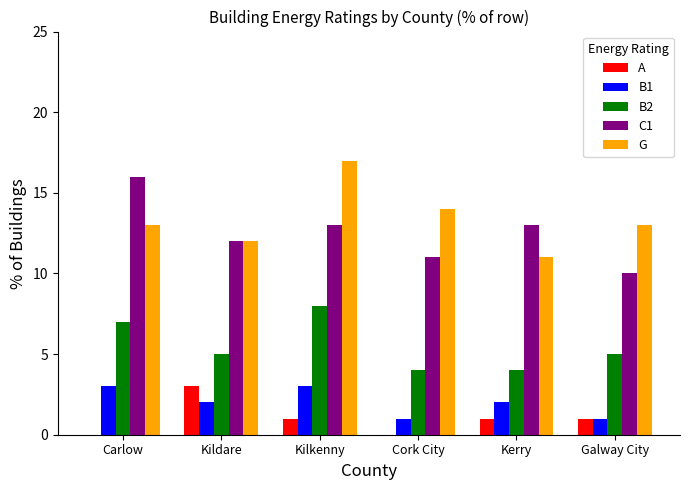

Which label corresponds to the largest value in the chart?

Kilkenny